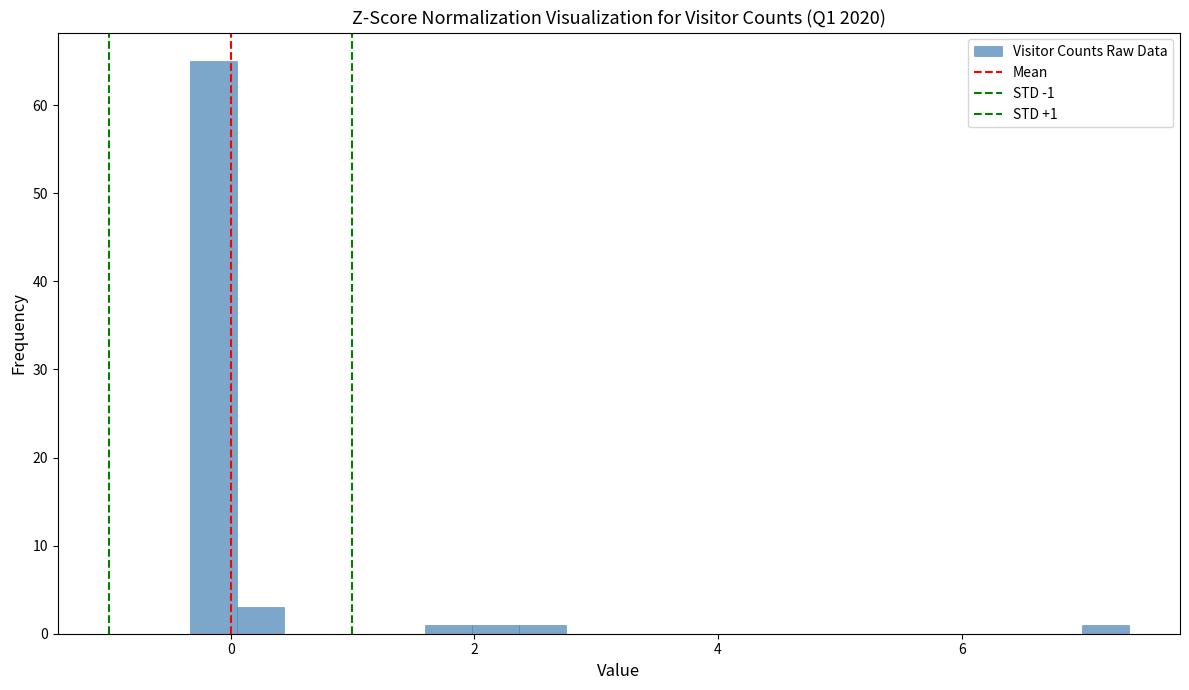

Read against the x-axis, roughly where is the centre of the tallest bar?

-0.2